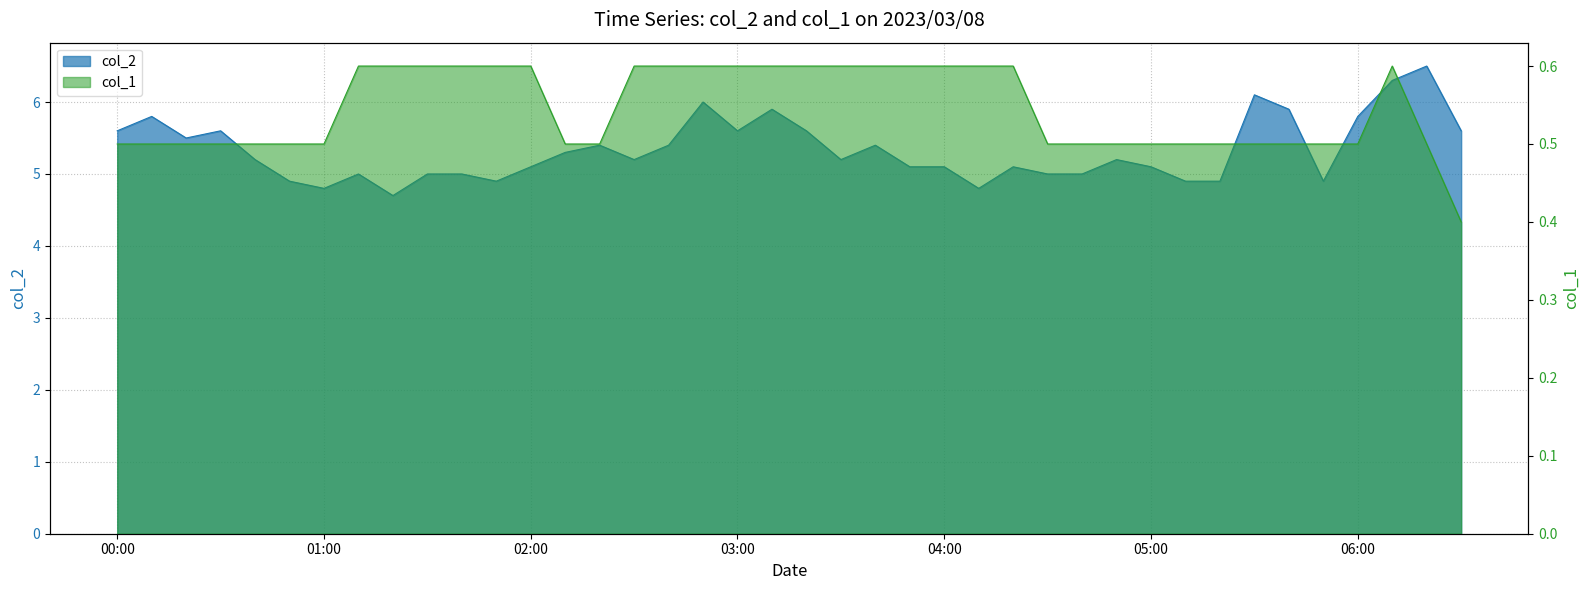

True or false: col_1 and col_2 cross at least once.

False